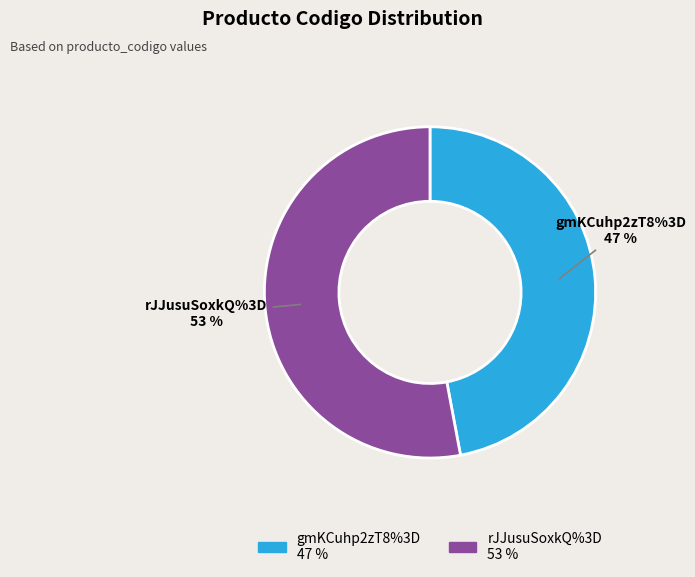

What percentage is the gmKCuhp2zT8%3D slice, to the nearest percent?

47%